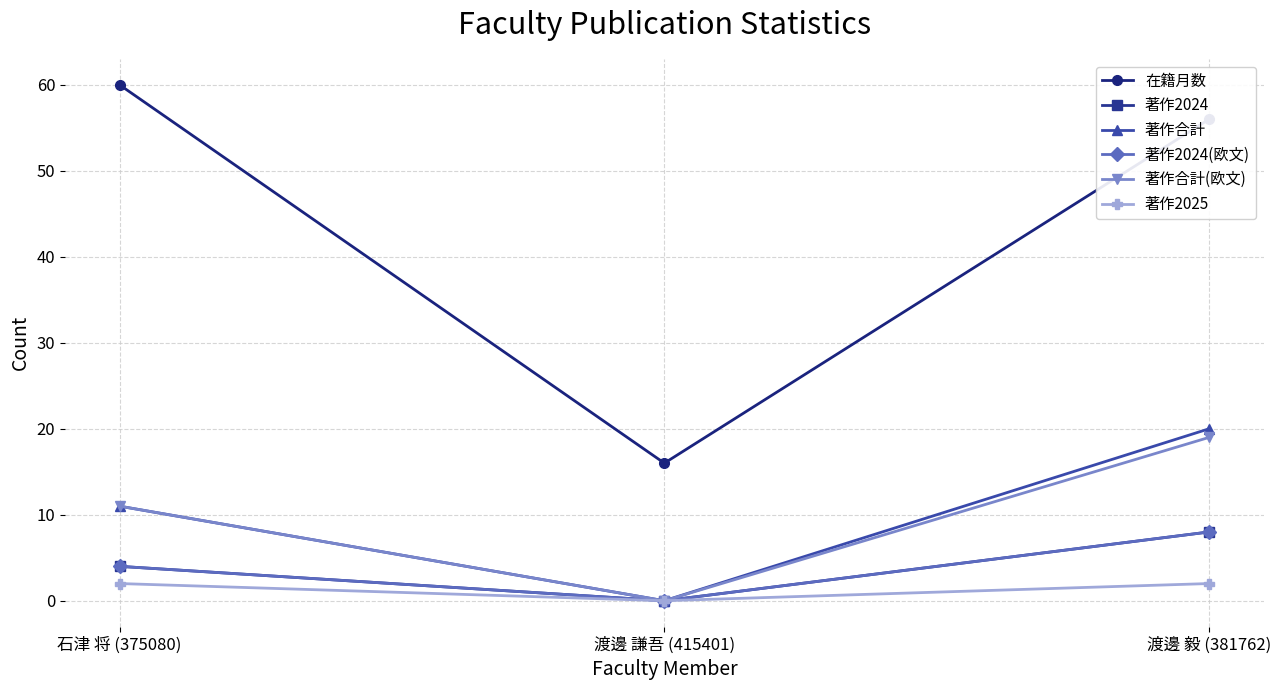

What is the difference between the 著作合計 values at 石津 将 (375080) and 渡邊 毅 (381762)?

9